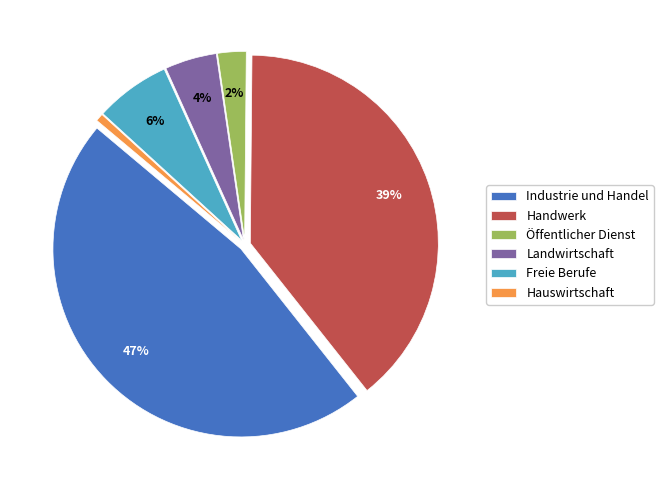

Is it true that Hauswirtschaft is 1% of the pie?

True